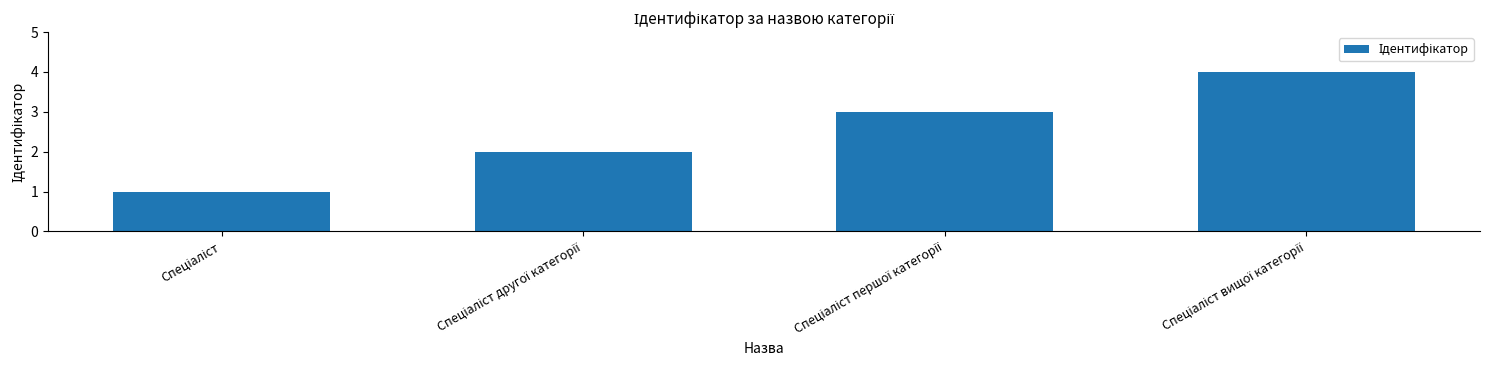

What is the maximum value shown in the chart?

4